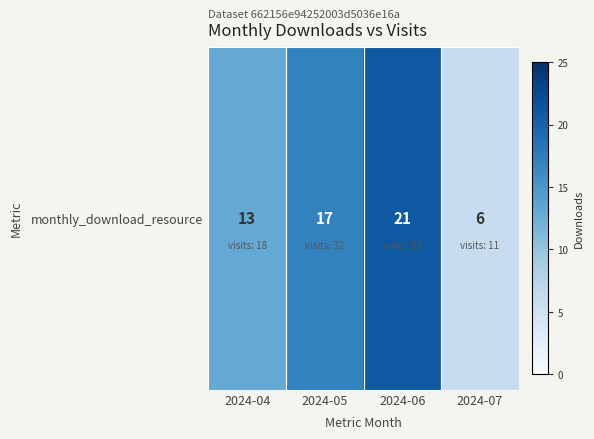

What is the difference between the values at 2024-06 and 2024-04?

8